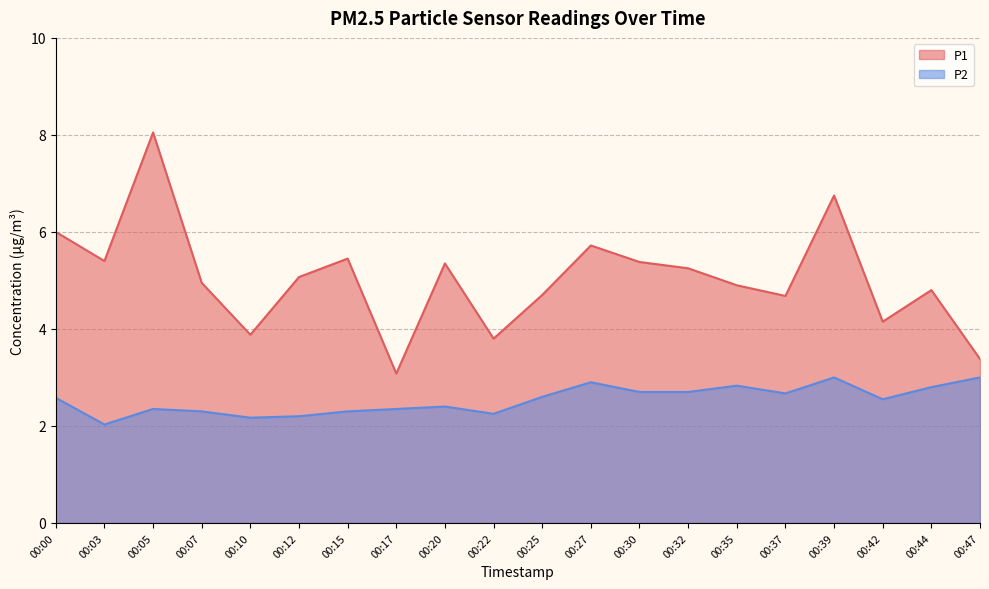

What are all the series names shown in the legend?

P1, P2